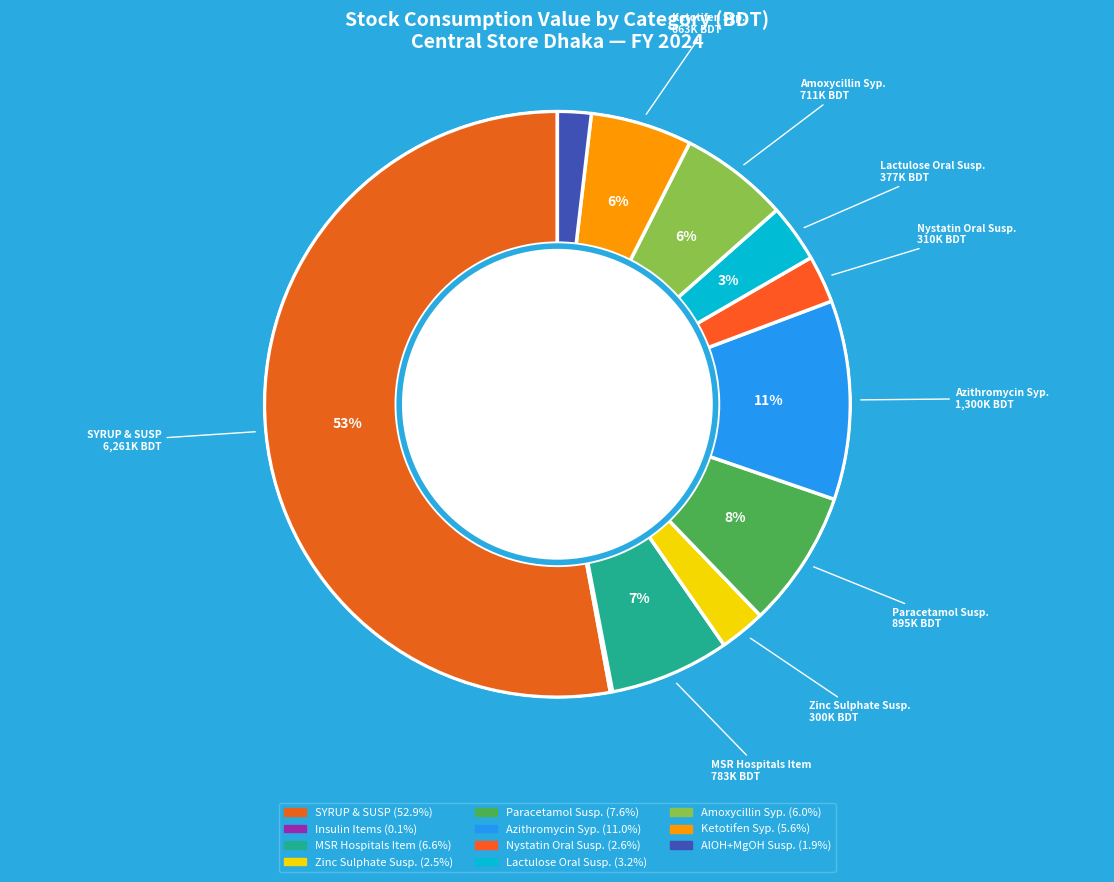

Count the number of slices in the pie.

11